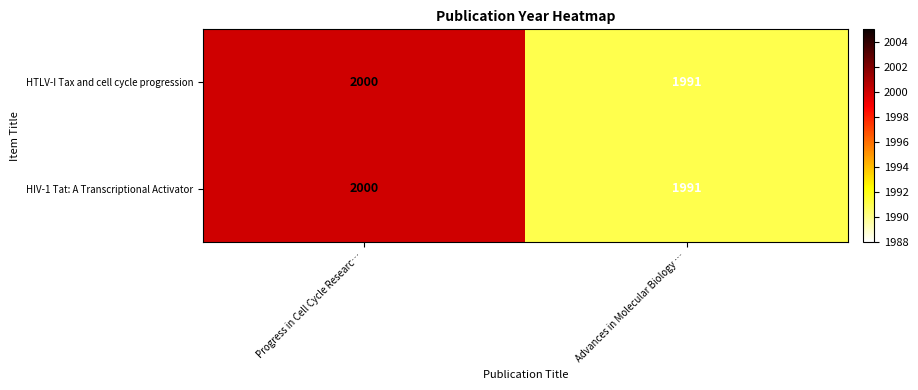

Rank the categories by HIV-1 Tat: A Transcriptional Activator value from lowest to highest.

Advances in Molecular Biology …, Progress in Cell Cycle Researc…